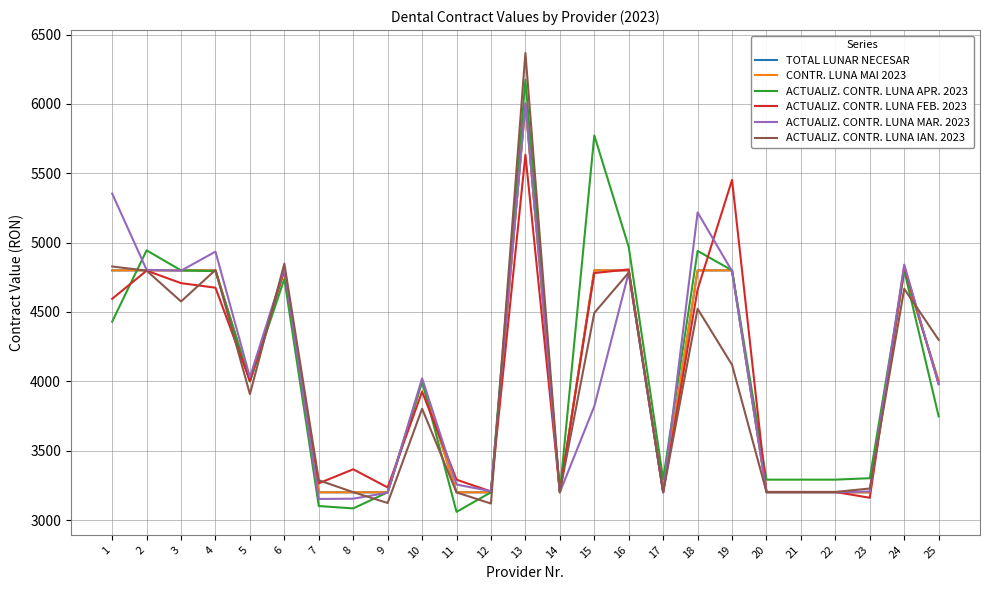

Reading left to right, extract all data points from this chart.

TOTAL LUNAR NECESAR: 1=4800.0	2=4800.0	3=4800.0	4=4800.0	5=4000.0	6=4800.0	7=3200.0	8=3200.0	9=3200.0	10=4000.0	11=3200.0	12=3200.0	13=6000.0	14=3200.0	15=4800.0	16=4800.0	17=3200.0	18=4800.0	19=4800.0	20=3200.0	21=3200.0	22=3200.0	23=3200.0	24=4800.0	25=4000.0
CONTR. LUNA MAI 2023: 1=4800.0	2=4800.0	3=4800.0	4=4800.0	5=4000.0	6=4800.0	7=3200.0	8=3200.0	9=3200.0	10=4000.0	11=3200.0	12=3200.0	13=6000.0	14=3200.0	15=4800.0	16=4800.0	17=3200.0	18=4800.0	19=4800.0	20=3200.0	21=3200.0	22=3200.0	23=3200.0	24=4800.0	25=4000.0
ACTUALIZ. CONTR. LUNA APR. 2023: 1=4430.5	2=4944.4	3=4800.0	4=4794.5	5=4000.0	6=4738.5	7=3101.0	8=3084.0	9=3200.0	10=4000.0	11=3059.0	12=3200.0	13=6174.7	14=3200.0	15=5773.0	16=4968.4	17=3294.2	18=4940.4	19=4800.0	20=3291.3	21=3291.3	22=3291.3	23=3301.8	24=4800.0	25=3747.2
ACTUALIZ. CONTR. LUNA FEB. 2023: 1=4595.0	2=4798.0	3=4708.0	4=4675.0	5=4003.0	6=4805.0	7=3265.0	8=3366.0	9=3235.0	10=3926.0	11=3291.0	12=3206.0	13=5633.8	14=3202.5	15=4780.5	16=4807.0	17=3202.0	18=4663.0	19=5452.0	20=3202.5	21=3202.5	22=3202.5	23=3160.5	24=4829.0	25=3980.0
ACTUALIZ. CONTR. LUNA MAR. 2023: 1=5354.0	2=4804.0	3=4798.0	4=4935.0	5=4029.8	6=4815.0	7=3152.0	8=3154.0	9=3197.0	10=4022.0	11=3256.0	12=3208.0	13=6005.0	14=3200.0	15=3820.0	16=4785.0	17=3198.0	18=5218.0	19=4794.0	20=3200.0	21=3200.0	22=3200.0	23=3206.4	24=4842.0	25=3980.0
ACTUALIZ. CONTR. LUNA IAN. 2023: 1=4828.0	2=4798.0	3=4576.0	4=4803.0	5=3907.8	6=4849.0	7=3287.0	8=3201.0	9=3123.0	10=3803.0	11=3199.0	12=3119.0	13=6367.0	14=3202.5	15=4493.5	16=4784.0	17=3202.0	18=4523.0	19=4119.0	20=3202.5	21=3202.5	22=3202.5	23=3227.5	24=4667.0	25=4299.0